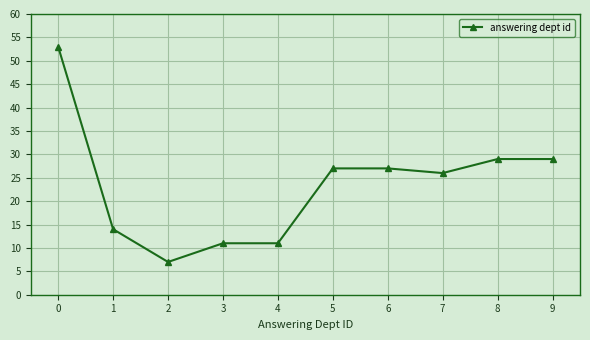

The value at 7 is 42. True or false?

False